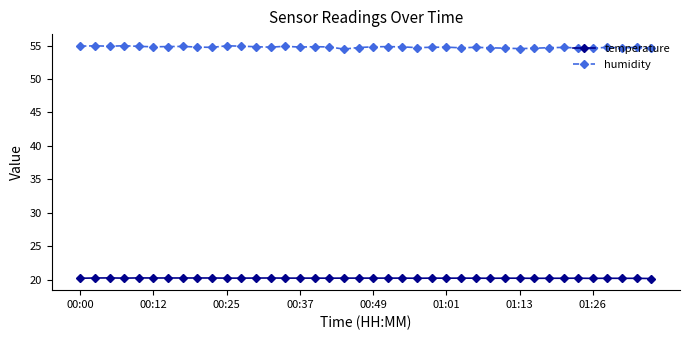

Which series has the widest spread of values?

humidity